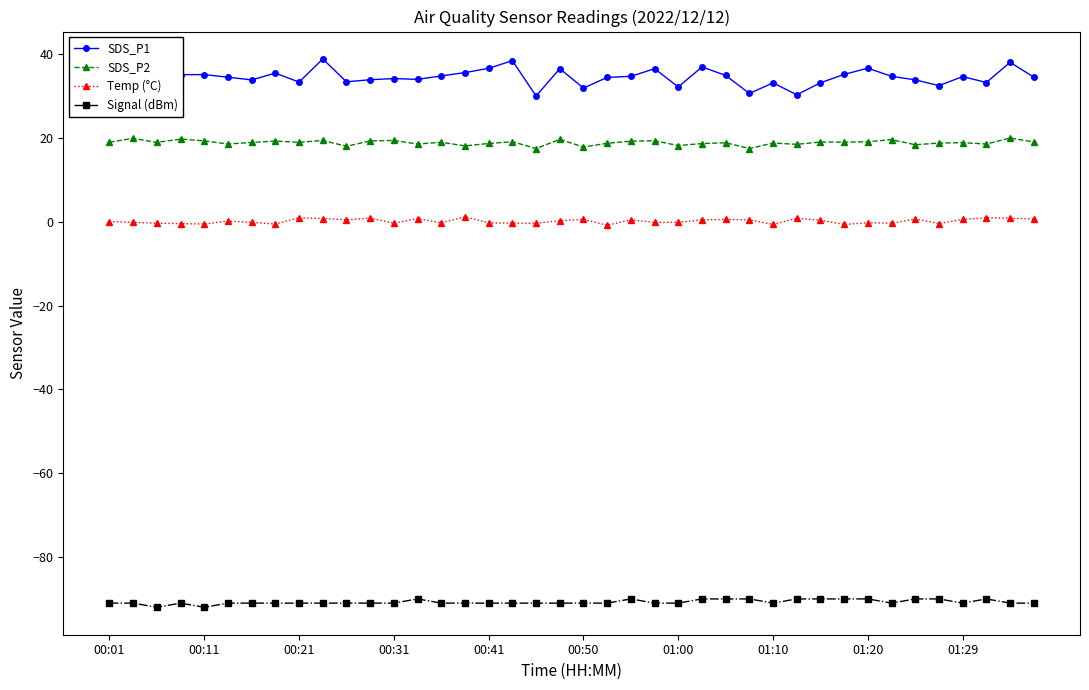

What is the value of the Signal (dBm) point at the 14th from the left?

-90.0